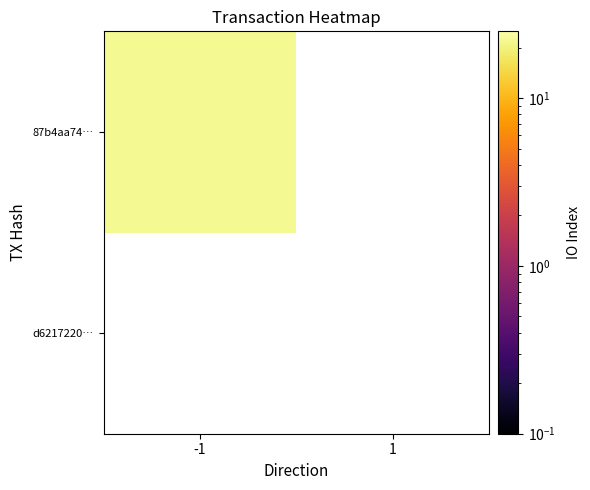

List the labels in order of 87b4aa74… value, largest first.

-1, 1